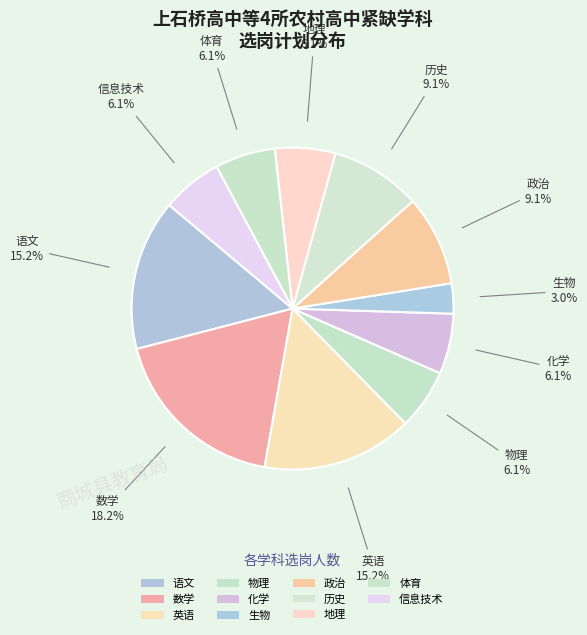

What percentage is the 化学 slice, to the nearest percent?

6%